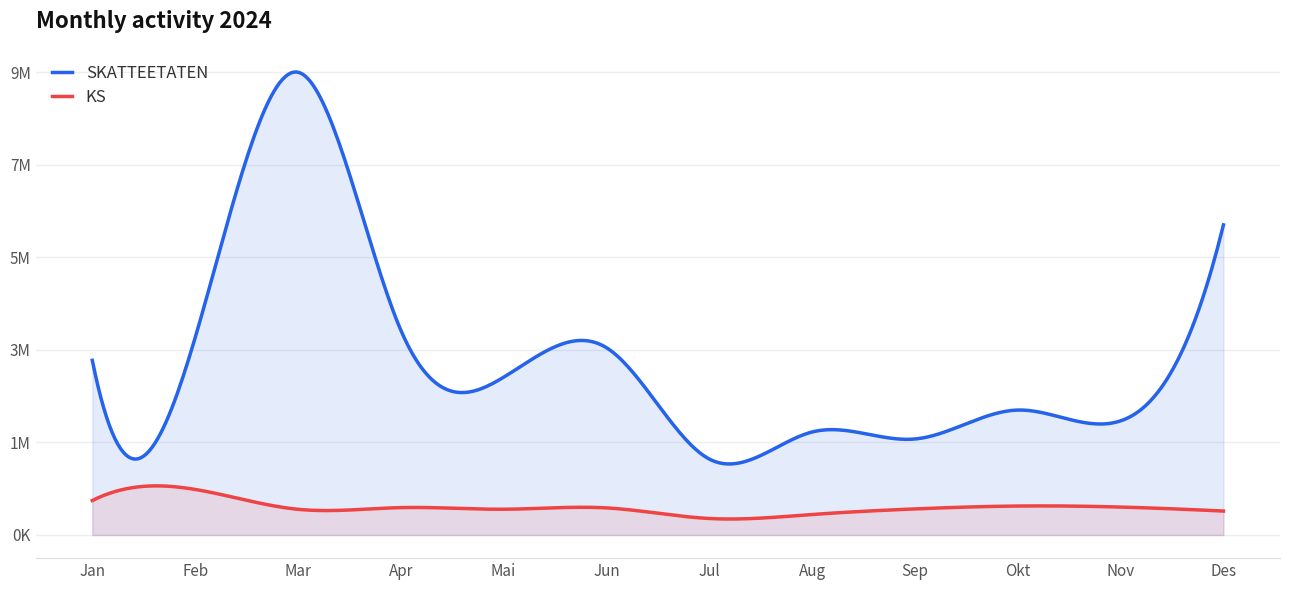

True or false: KS and SKATTEETATEN cross at least once.

False